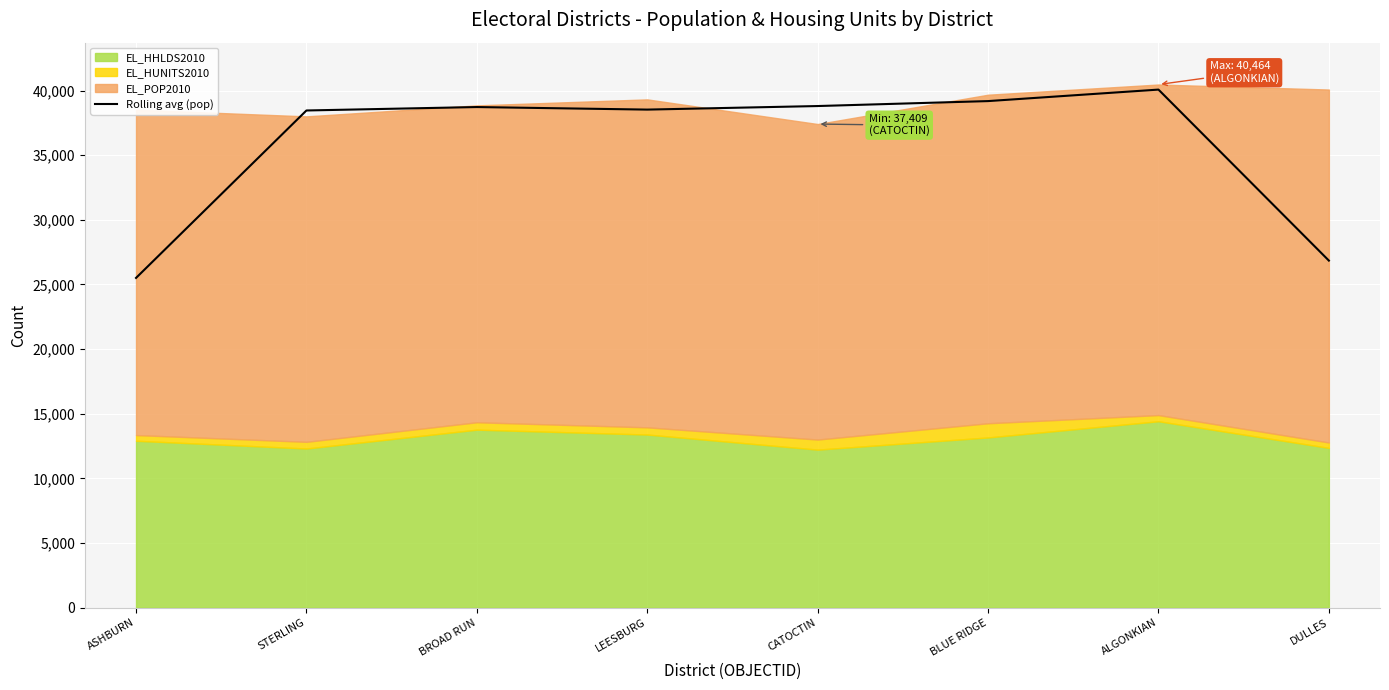

What is the average value?

35764.1